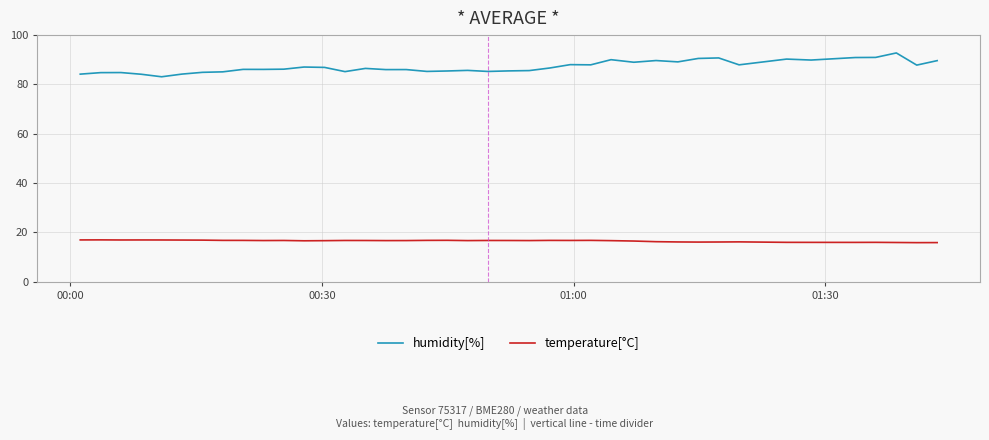

Rank the series by their average value, from lowest to highest.

temperature[°C], humidity[%]